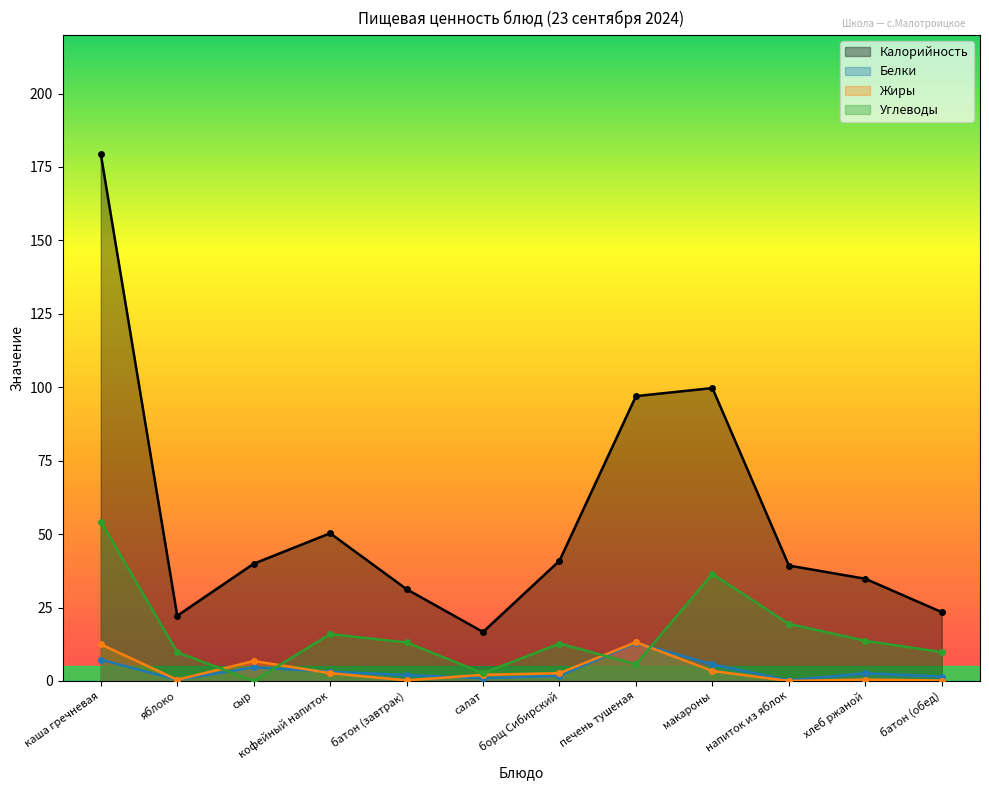

Does the chart have visible grid lines?

No